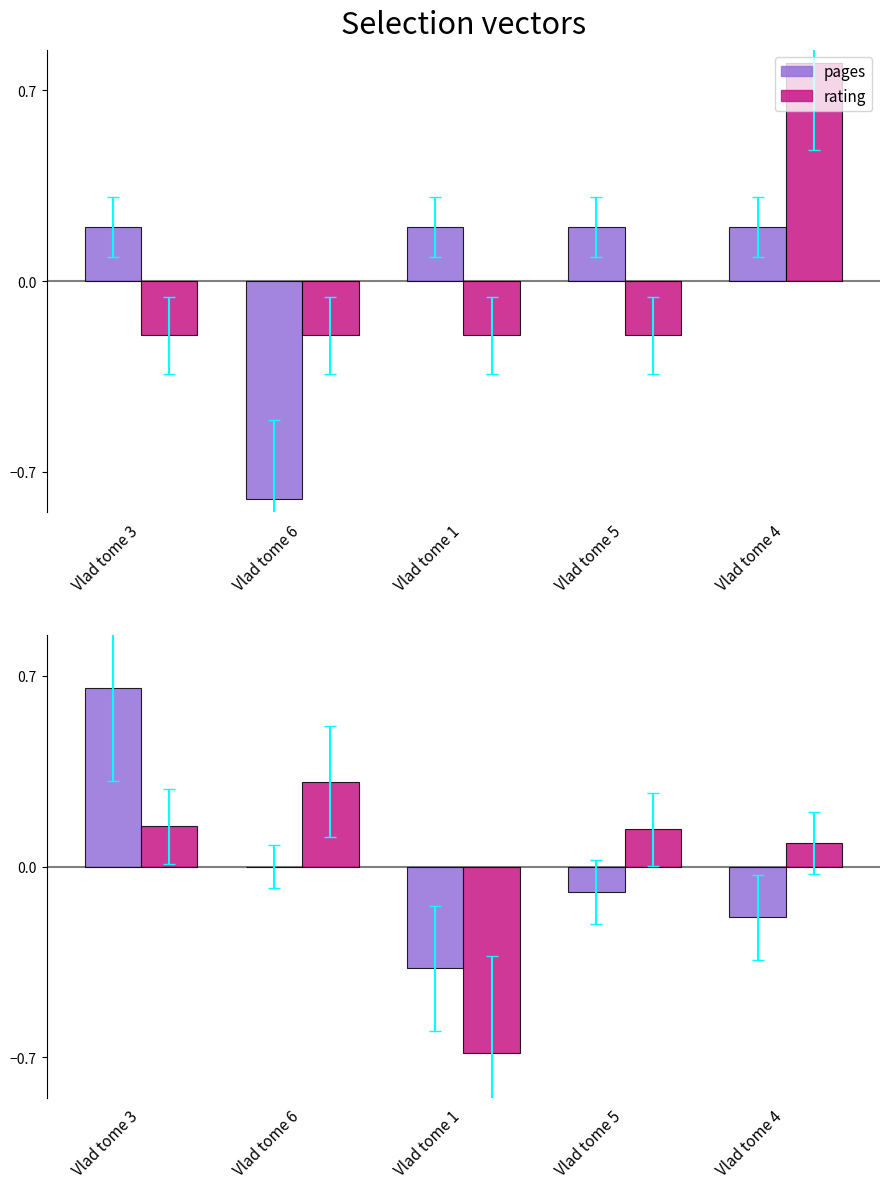

What is the minimum value shown in the chart?

-0.8